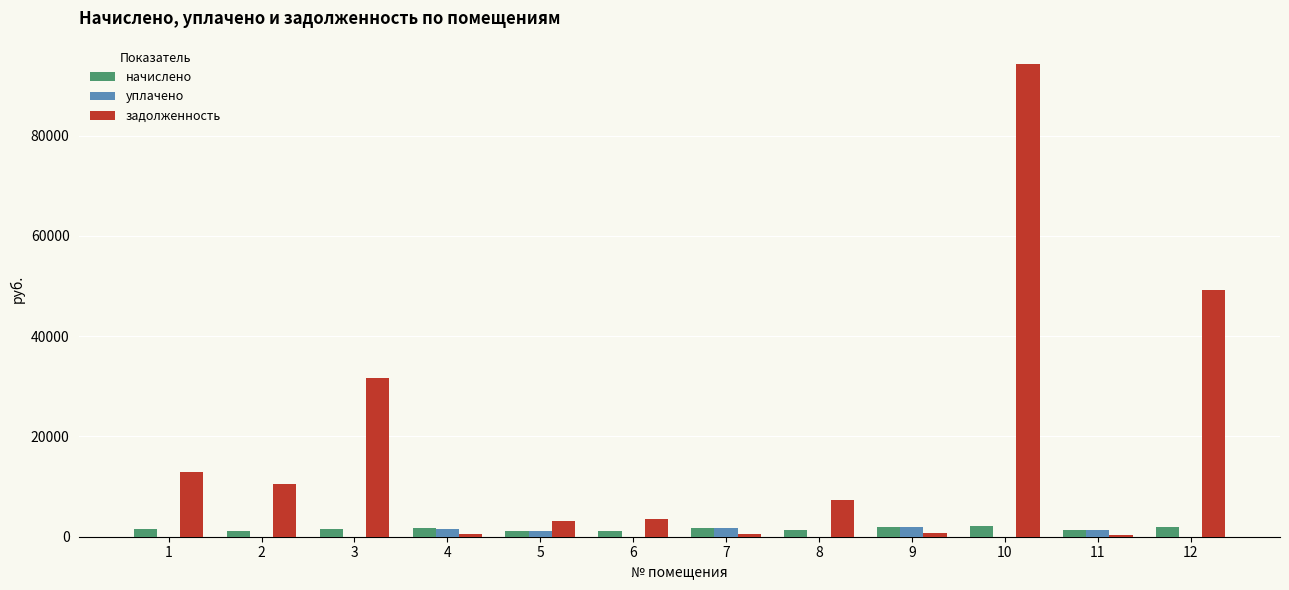

The value of задолженность at 1 is 5607.0. True or false?

False